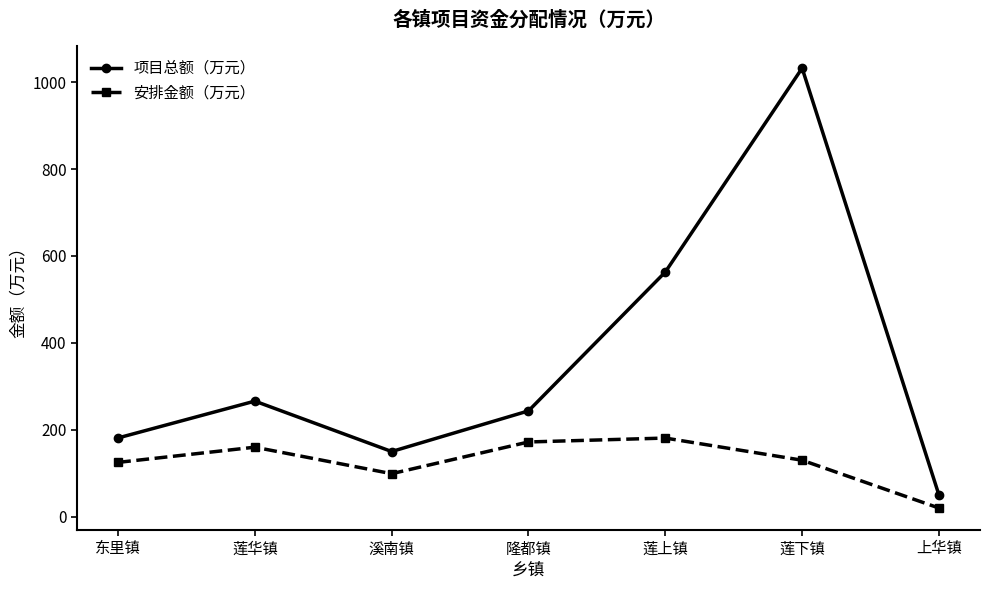

What is the difference between the 安排金额（万元） values at 溪南镇 and 东里镇?

26.0